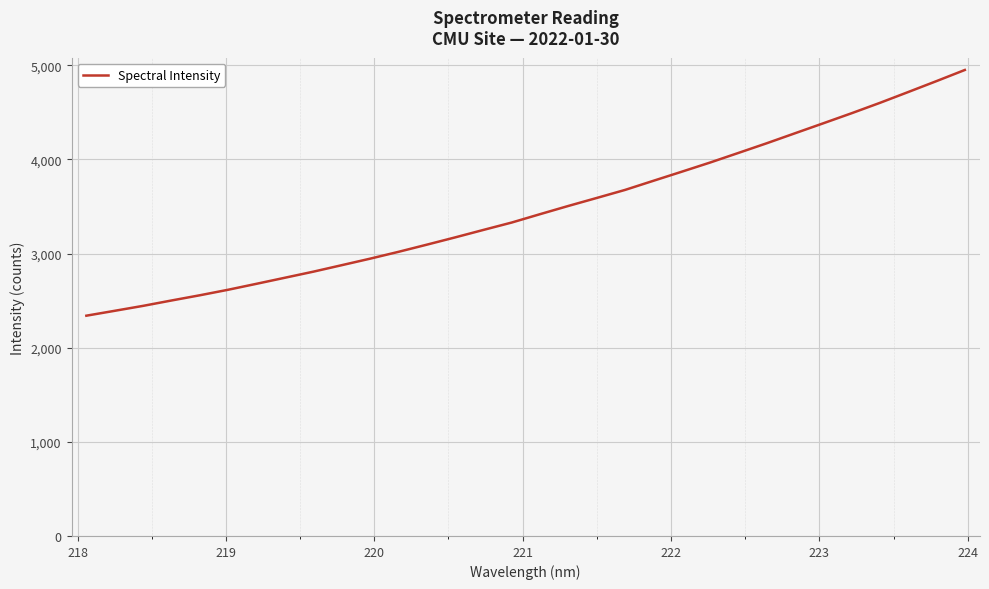

What is the smallest value displayed?

2340.1